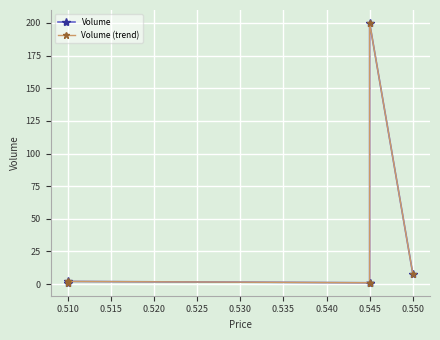

Is it true that Volume equals 13 at 0.550?

False